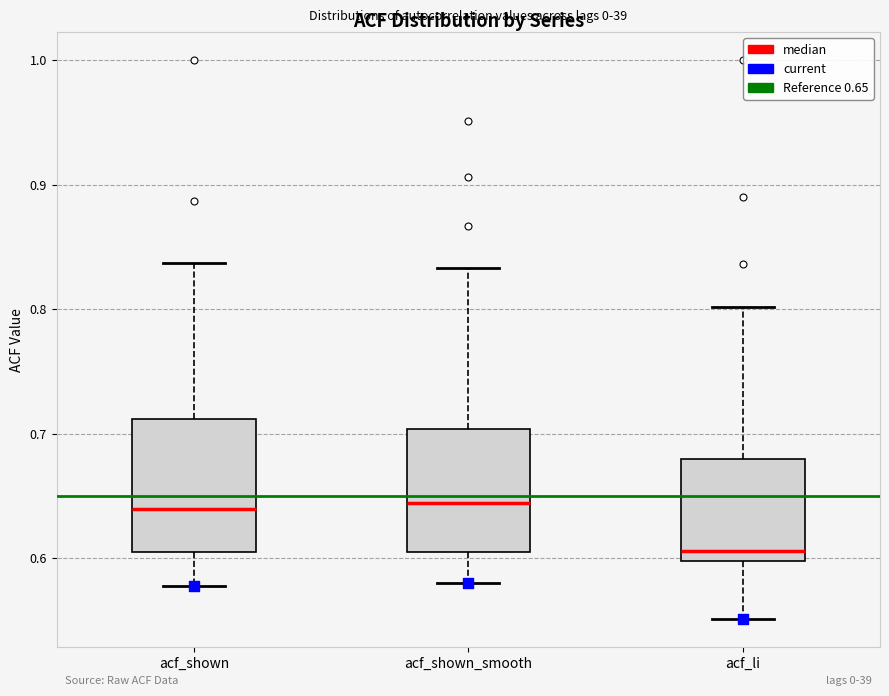

Where is the lower edge of the box for acf_shown on the y-axis? The values are not printed on the chart, so give them approximately, as read against the axis.

0.60